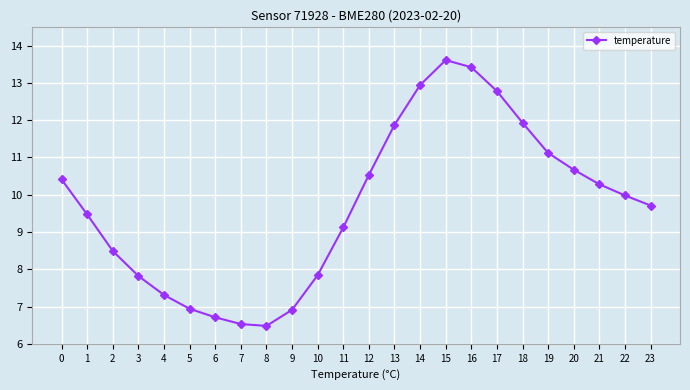

Reading right to left, what are all the values shown in this chart?

23=9.7	22=10.0	21=10.3	20=10.7	19=11.1	18=11.9	17=12.8	16=13.4	15=13.6	14=12.9	13=11.9	12=10.5	11=9.1	10=7.8	9=6.9	8=6.5	7=6.5	6=6.7	5=6.9	4=7.3	3=7.8	2=8.5	1=9.5	0=10.4